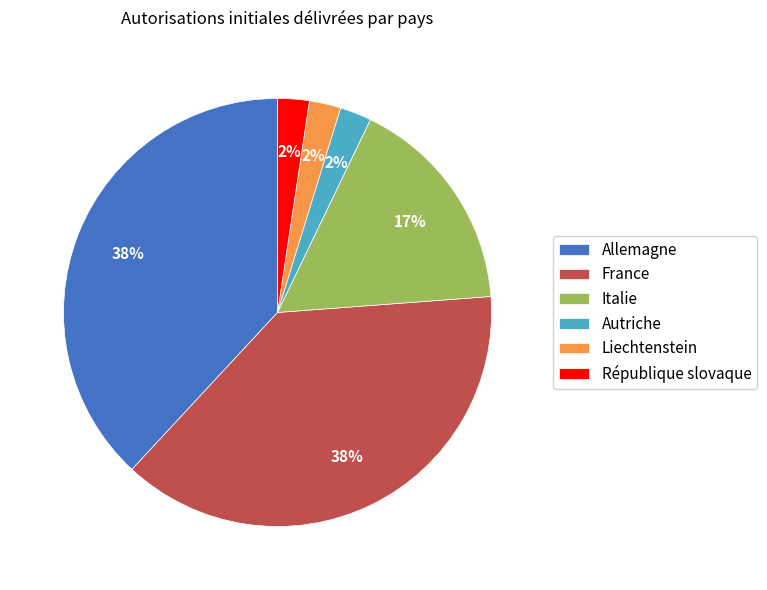

Is it true that Italie is 17% of the pie?

True